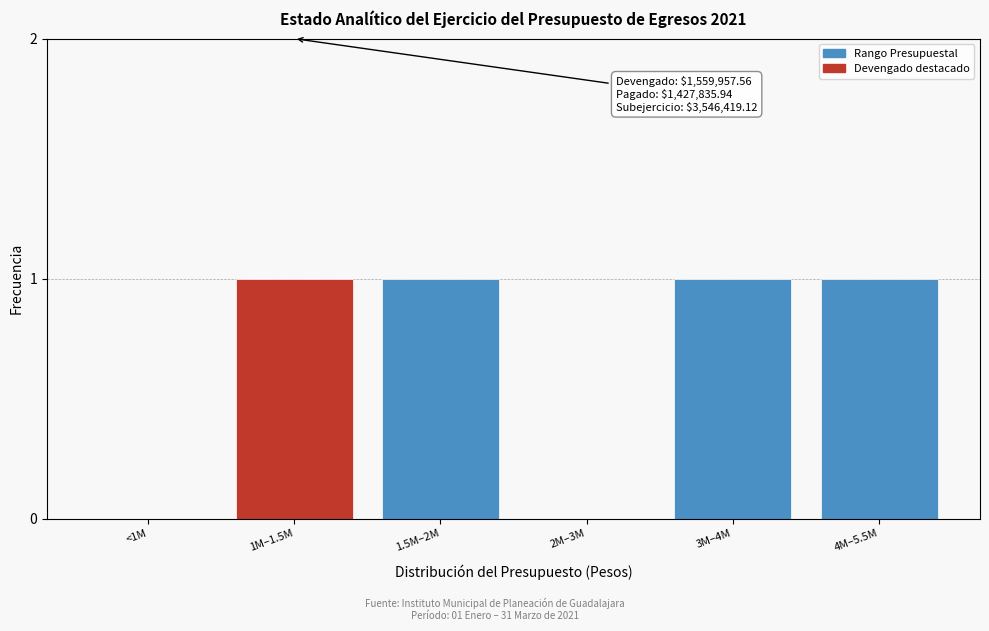

Reading right to left, transcribe all the data shown in this chart.

4M–5.5M=1	3M–4M=1	2M–3M=0	1.5M–2M=1	1M–1.5M=1	<1M=0